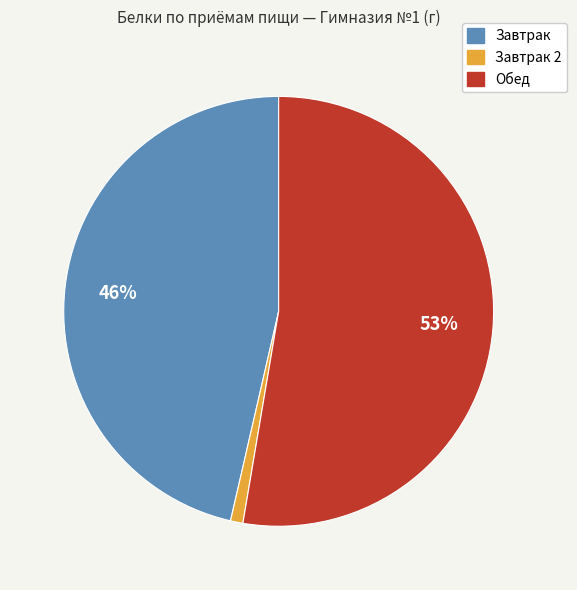

To the nearest percent, what is the average slice percentage?

33%